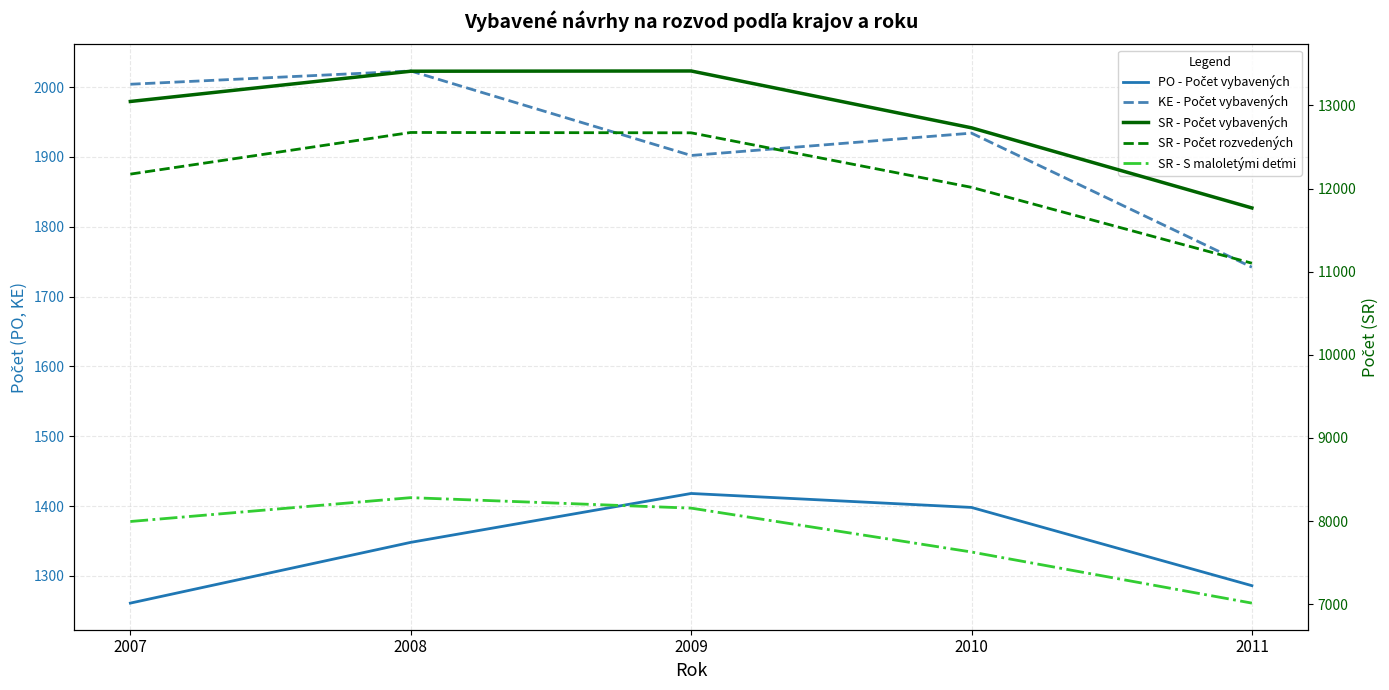

At 2007, list the series in order from largest to smallest.

SR - Počet vybavených, SR - Počet rozvedených, SR - S maloletými deťmi, KE - Počet vybavených, PO - Počet vybavených